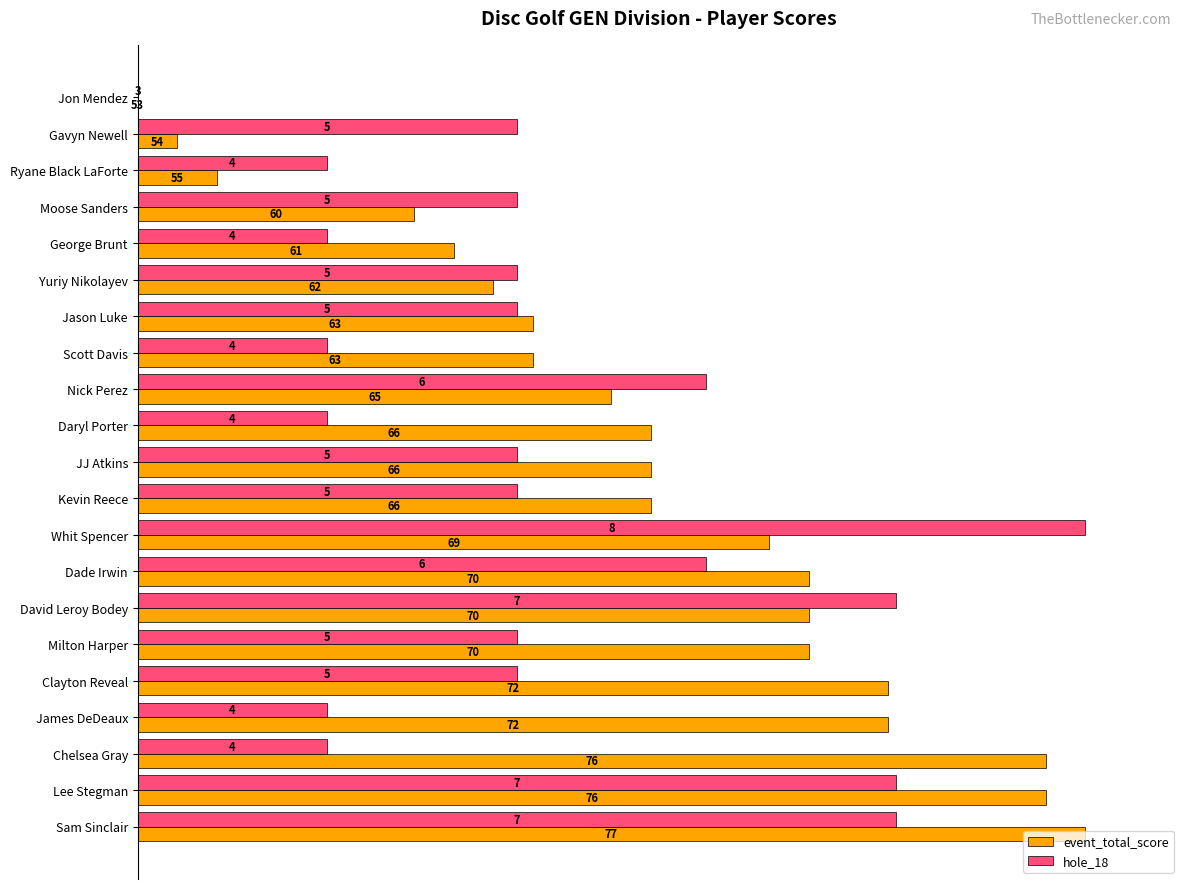

What are all the series names shown in the legend?

event_total_score, hole_18